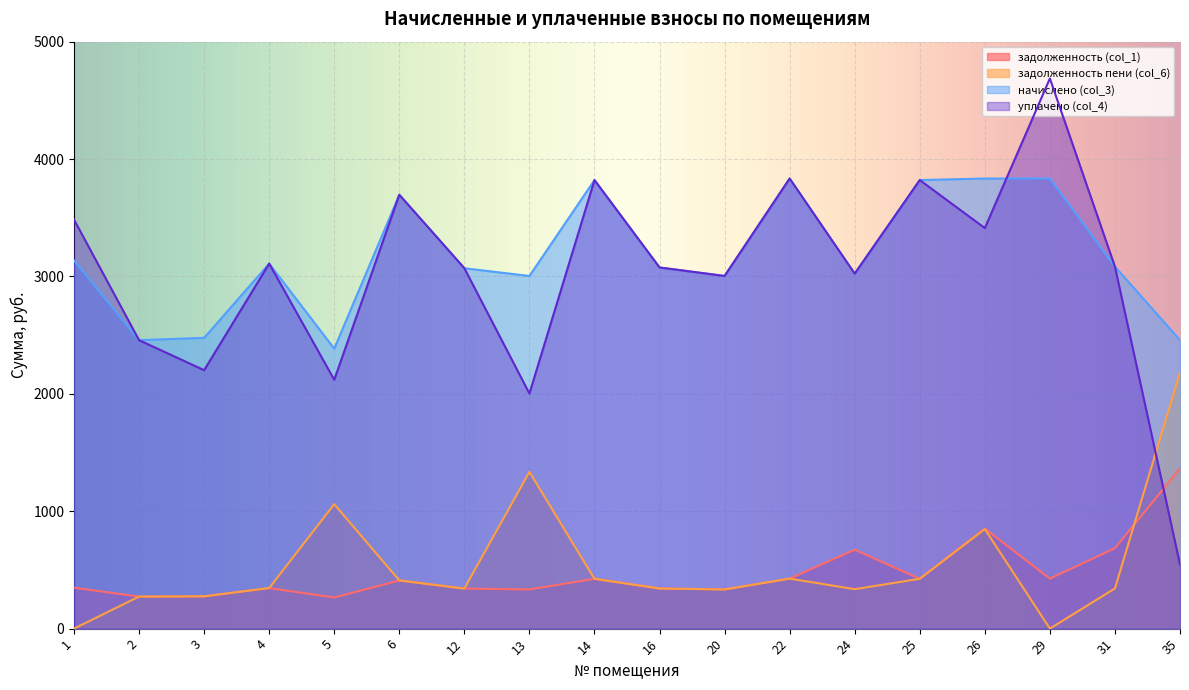

Reading right to left, what are all the values shown in this chart?

задолженность (col_1): 1365.2	685.2	426.0	852.0	424.6	672.0	426.0	333.8	341.8	424.6	333.8	341.1	410.6	265.0	345.5	275.2	273.0	348.4
задолженность пени (col_6): 2184.3	342.6	0.0	848.1	424.6	336.0	426.0	333.8	341.8	424.6	1335.2	341.1	410.6	1059.9	345.5	275.2	273.0	0.0
начислено (col_3): 2457.4	3083.2	3834.2	3834.2	3821.0	3023.9	3834.2	3004.1	3076.6	3821.0	3004.1	3070.0	3695.8	2384.8	3109.5	2477.1	2457.4	3135.9
уплачено (col_4): 546.1	3083.2	4686.2	3412.1	3821.0	3023.9	3834.2	3004.1	3076.6	3821.0	2002.7	3070.0	3695.8	2119.8	3109.5	2201.8	2457.4	3484.3